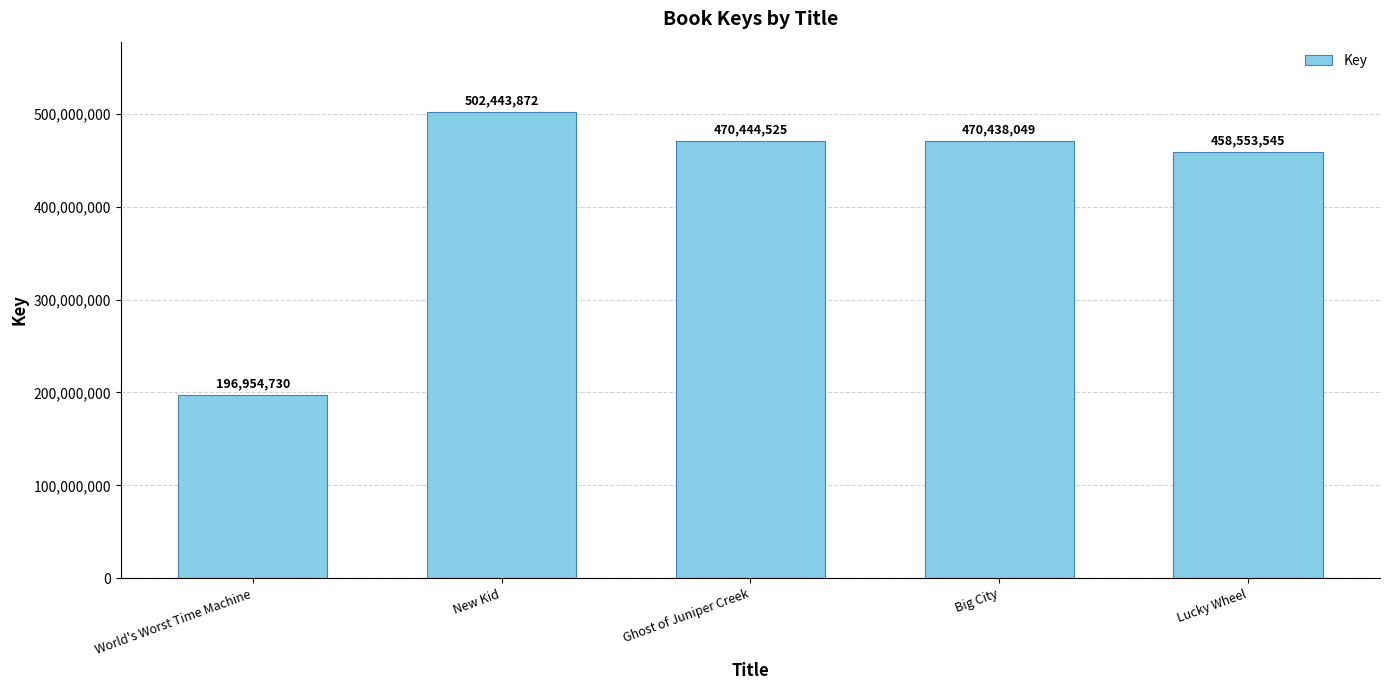

How many bars are there in total?

5